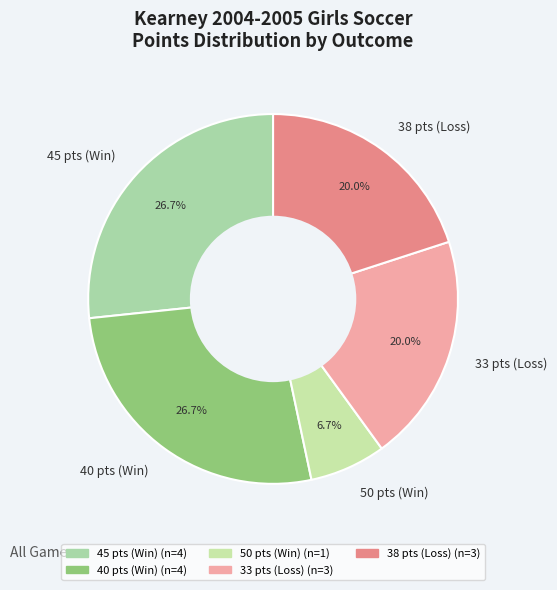

Between 50 pts (Win) and 33 pts (Loss), which is larger?

33 pts (Loss)